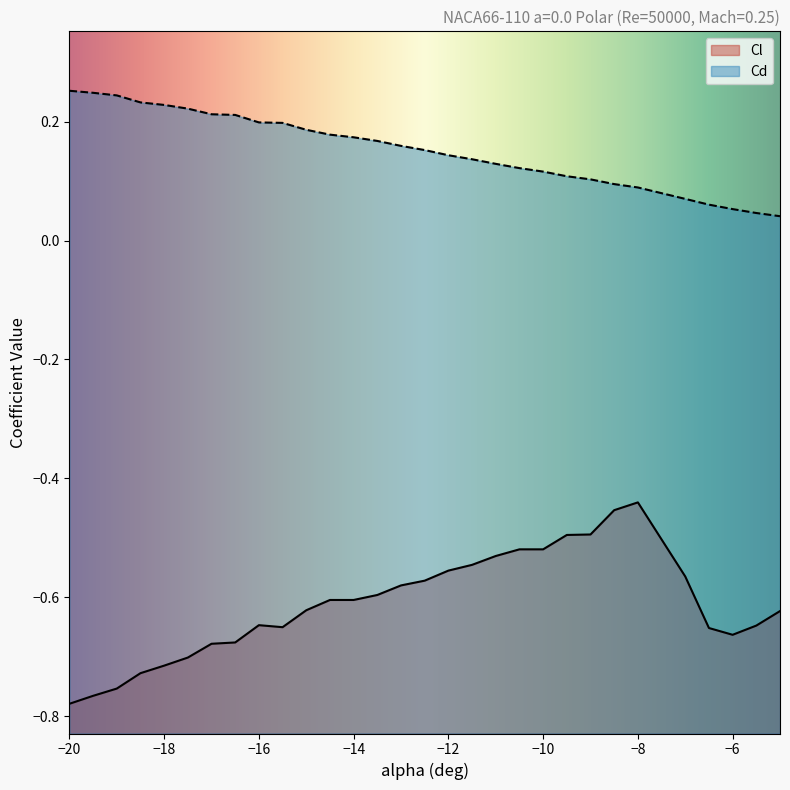

How many distinct data groups are displayed?

2